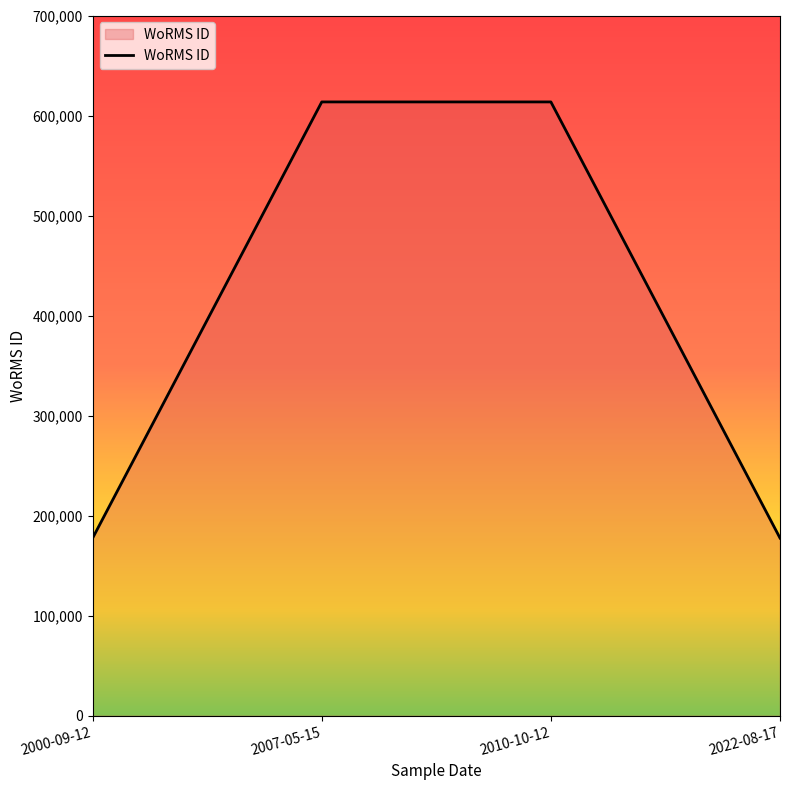

What is the difference between the maximum and minimum values?

436008